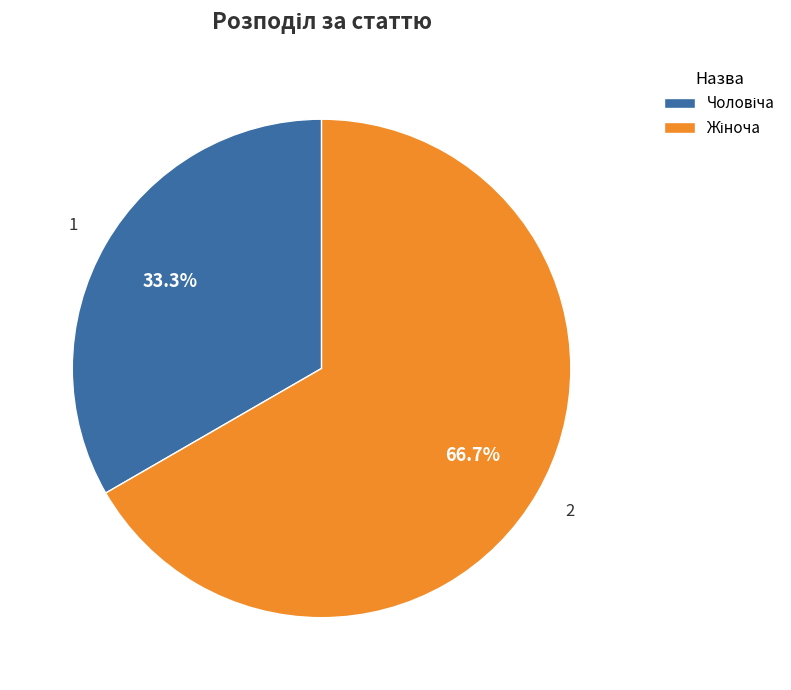

Is there any slice that represents more than half of the pie?

Yes